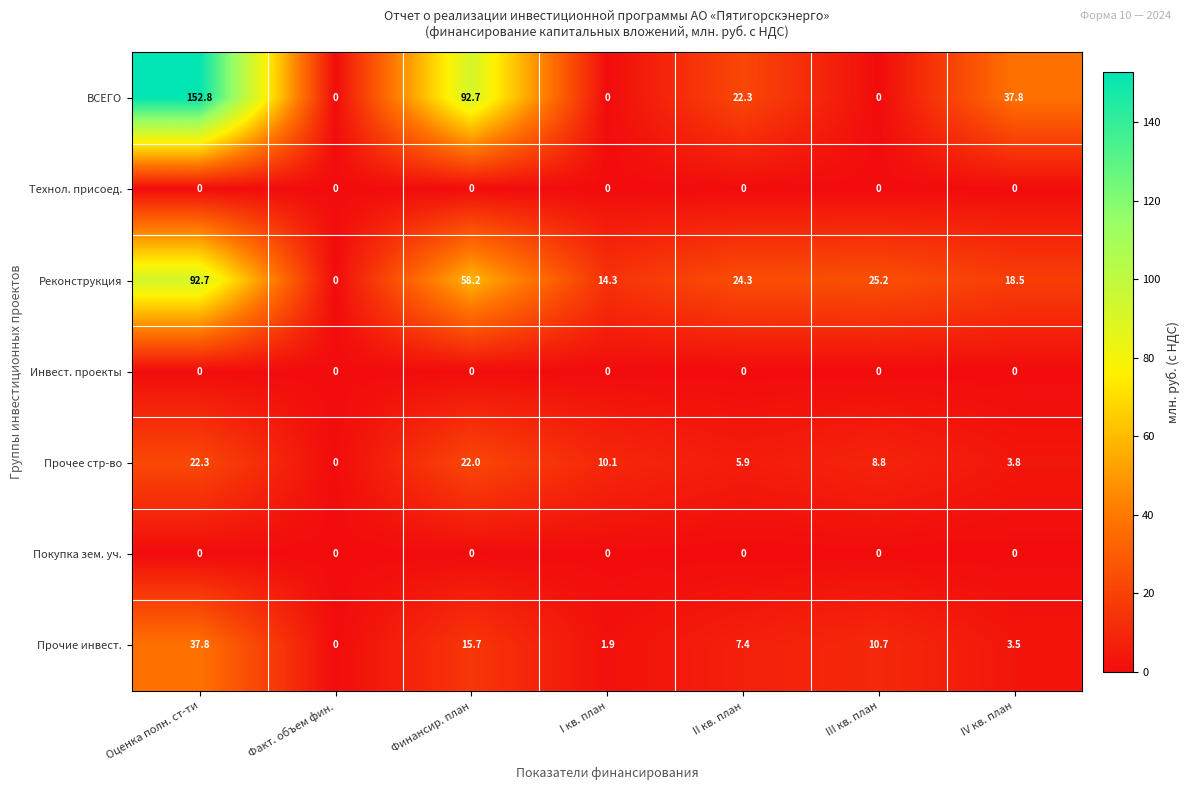

What is the greatest value displayed?

152.8